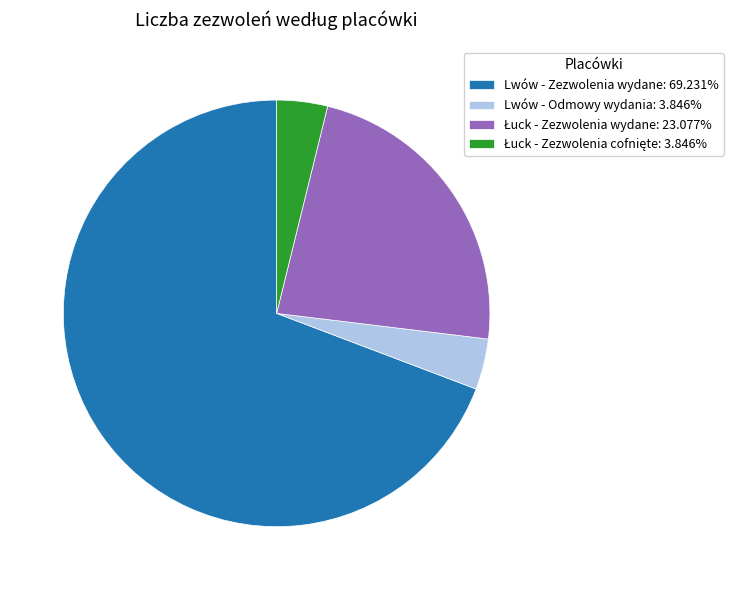

Does Lwów - Zezwolenia wydane: 69.231% represent more than half of the total?

Yes